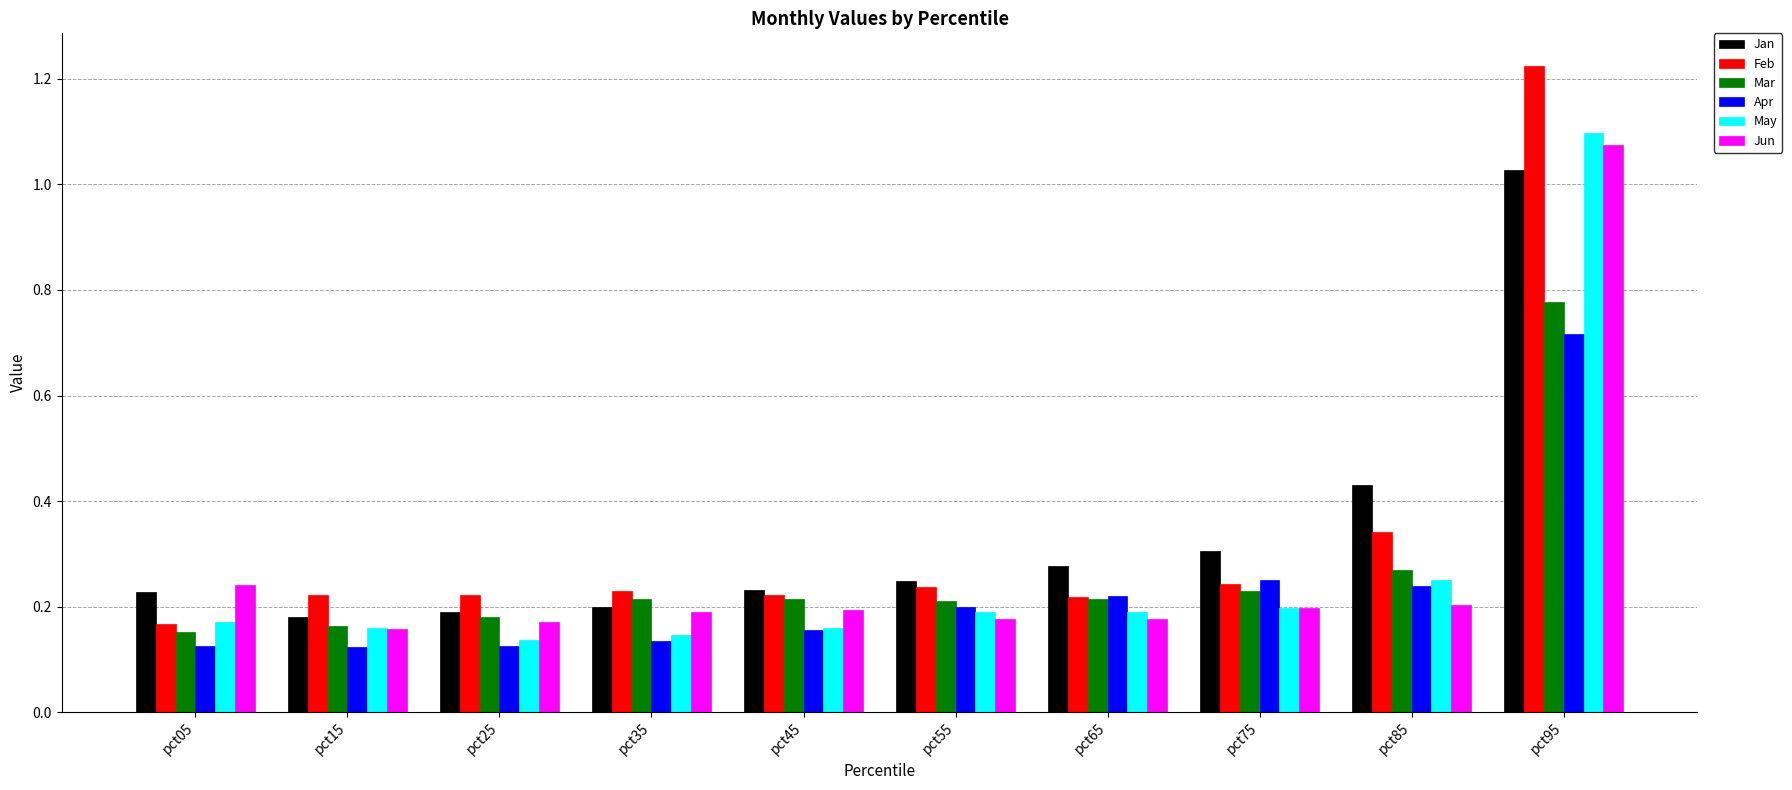

Count the May values in the range 0 to 1.

9